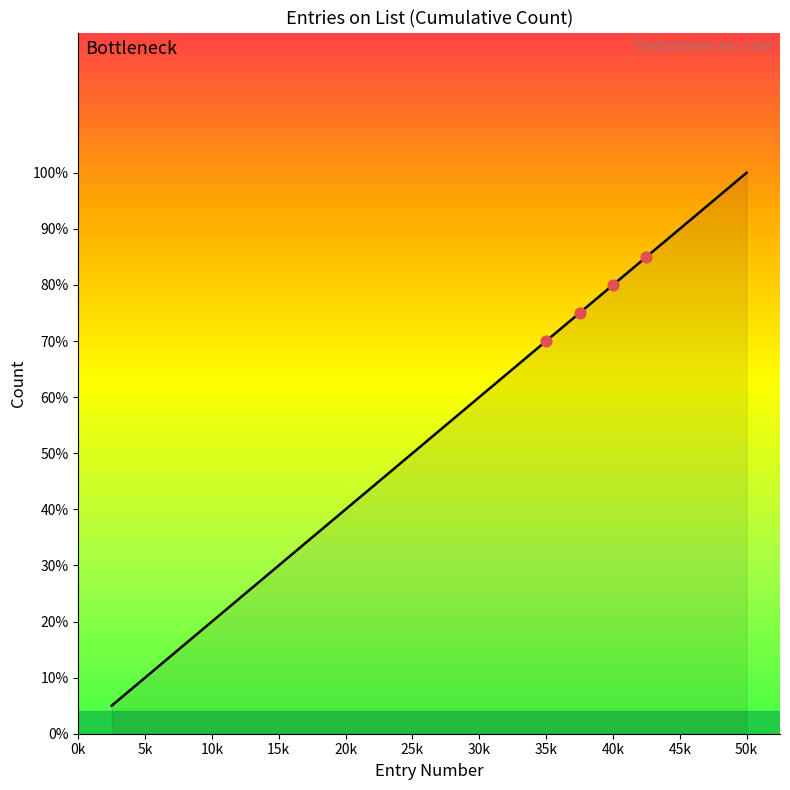

Does the chart have visible grid lines?

No